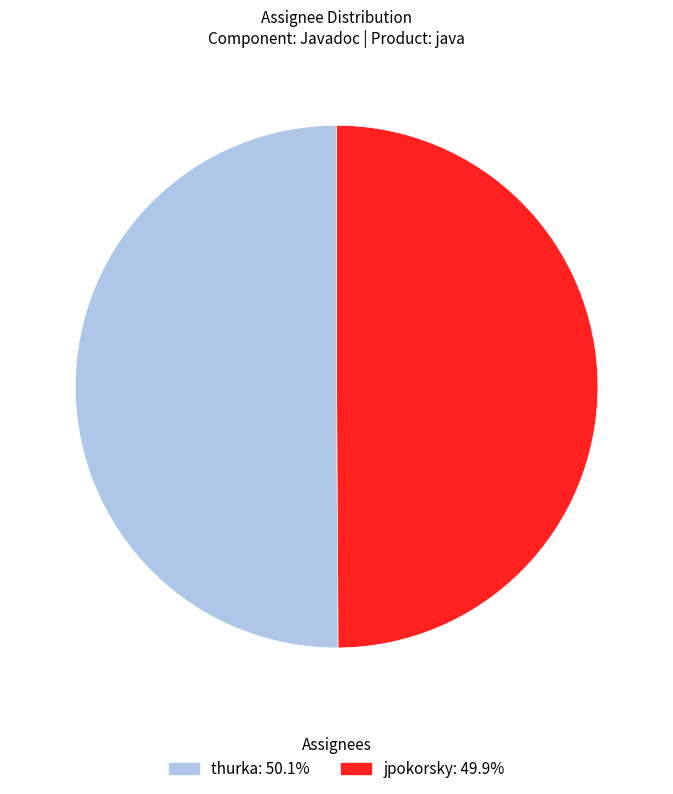

What is the ratio of the value at jpokorsky to the value at thurka?

1.0